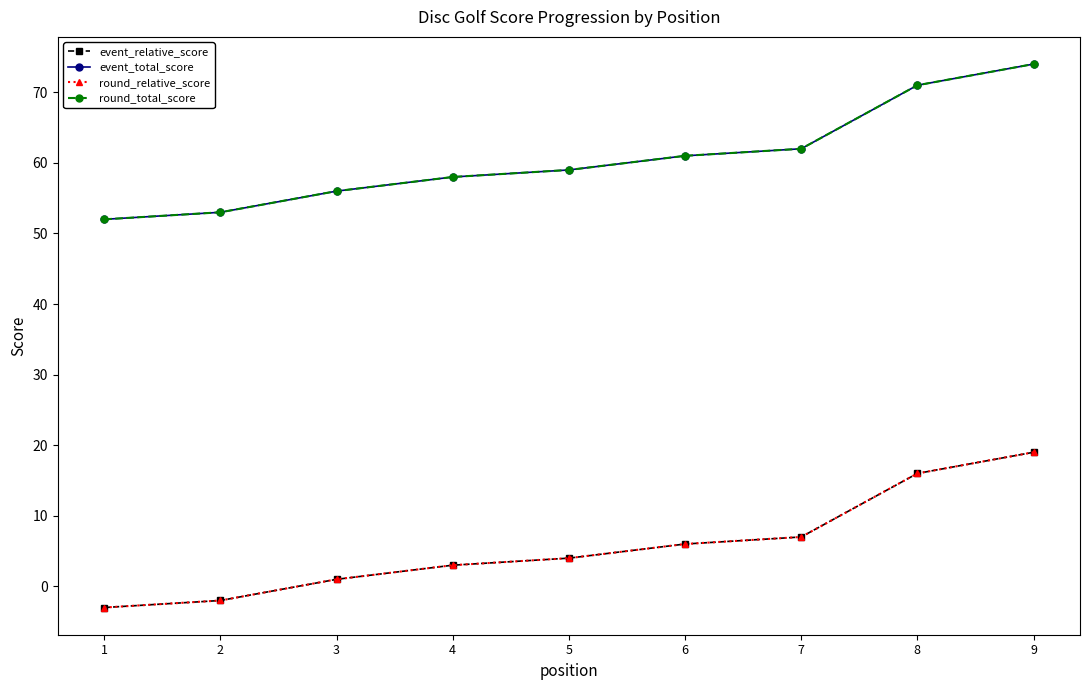

Is it true that event_total_score equals 91 at 1?

False